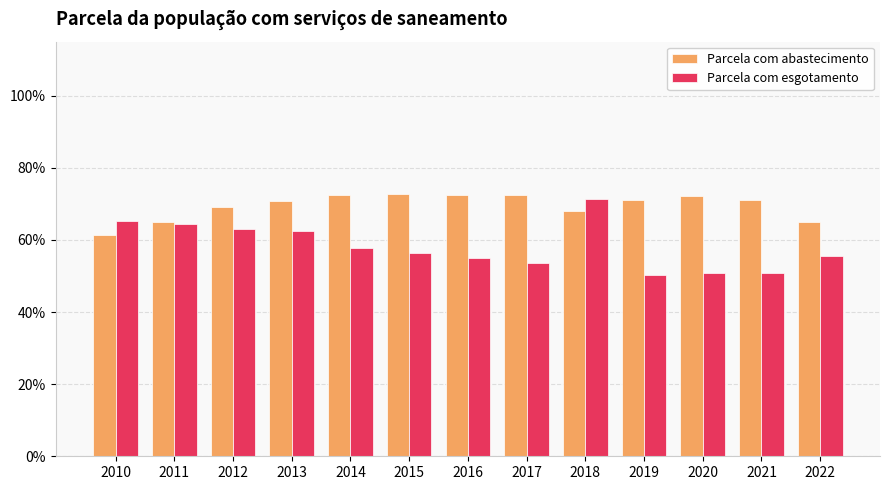

Are the bars horizontal?

No